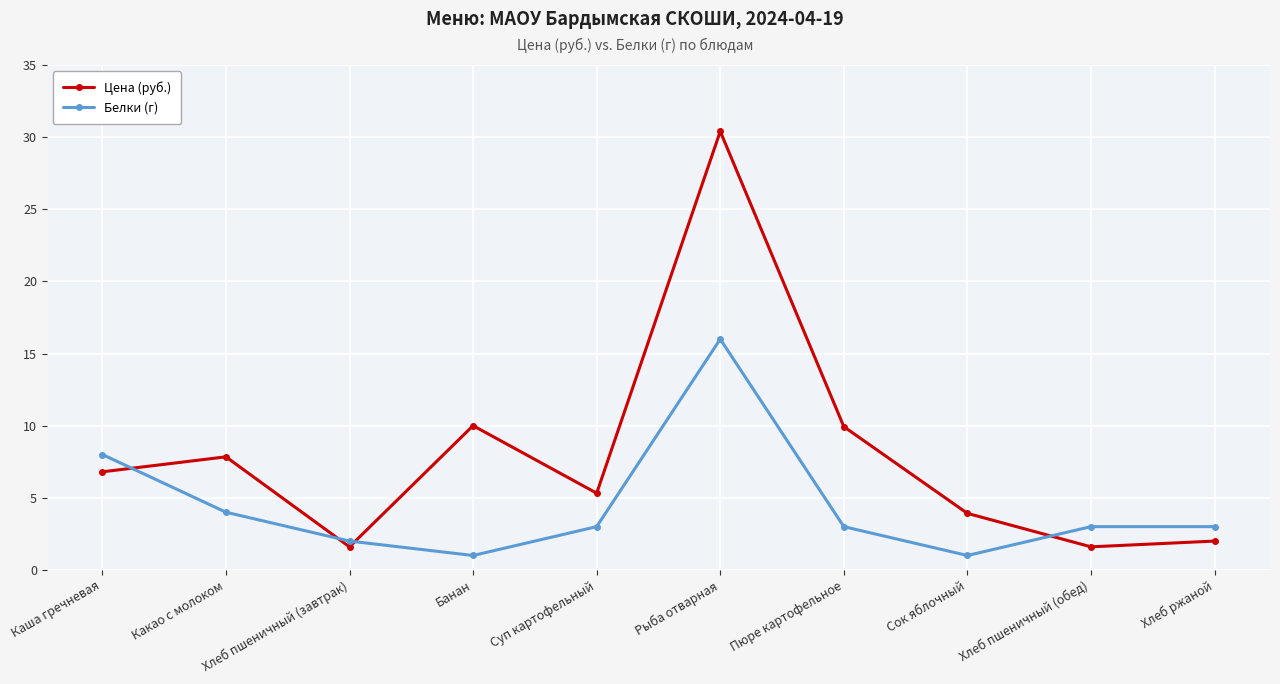

What is the total value across all series at Суп картофельный?

8.3